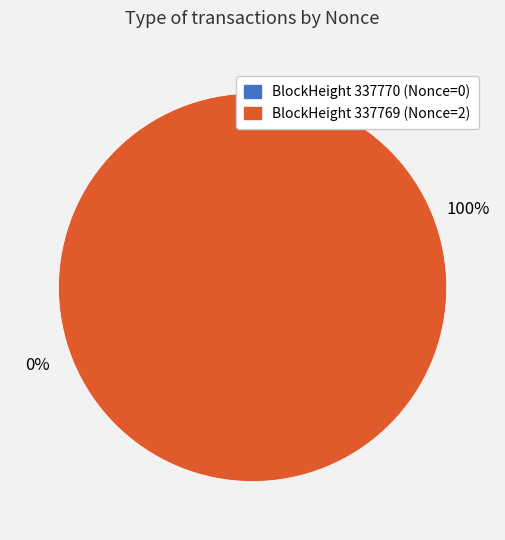

Between 337770 and 337769, which is larger?

337769